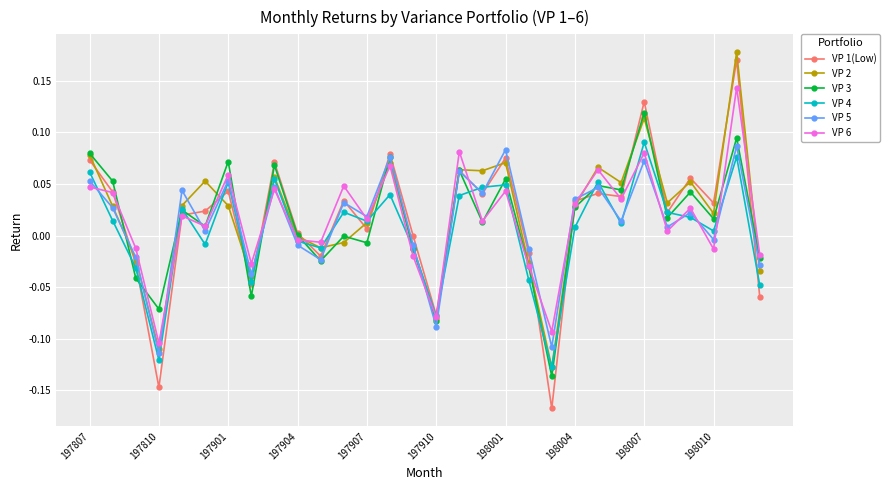

How many interior local valleys does the VP 5 series have?

11